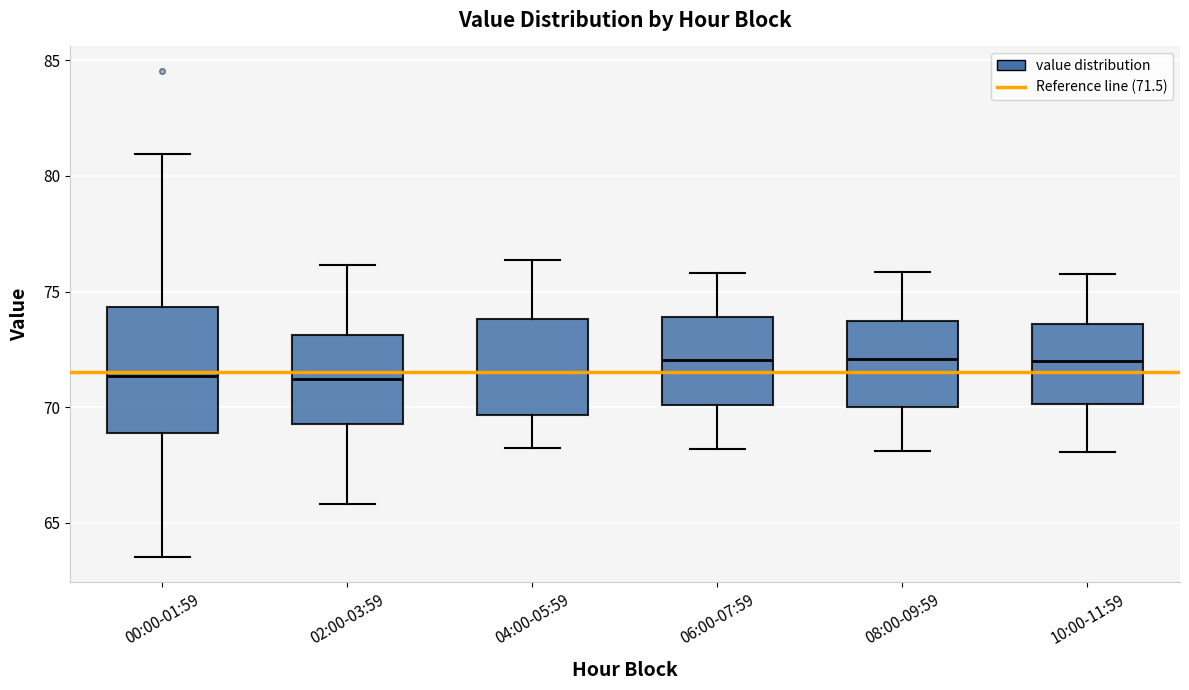

Reading left to right, transcribe this box plot: for each box, give where its median line is, the range the box spans, and where its two whiskers end, as read against the y-axis. The values are not printed on the chart, so give them approximately, as read against the axis.

00:00-01:59: median 71.5, box 69.0 to 74.5, whiskers 63.5 to 81.0
02:00-03:59: median 71.0, box 69.5 to 73.0, whiskers 66.0 to 76.0
04:00-05:59: median 71.5, box 69.5 to 74.0, whiskers 68.5 to 76.5
06:00-07:59: median 72.0, box 70.0 to 74.0, whiskers 68.0 to 76.0
08:00-09:59: median 72.0, box 70.0 to 73.5, whiskers 68.0 to 76.0
10:00-11:59: median 72.0, box 70.0 to 73.5, whiskers 68.0 to 76.0